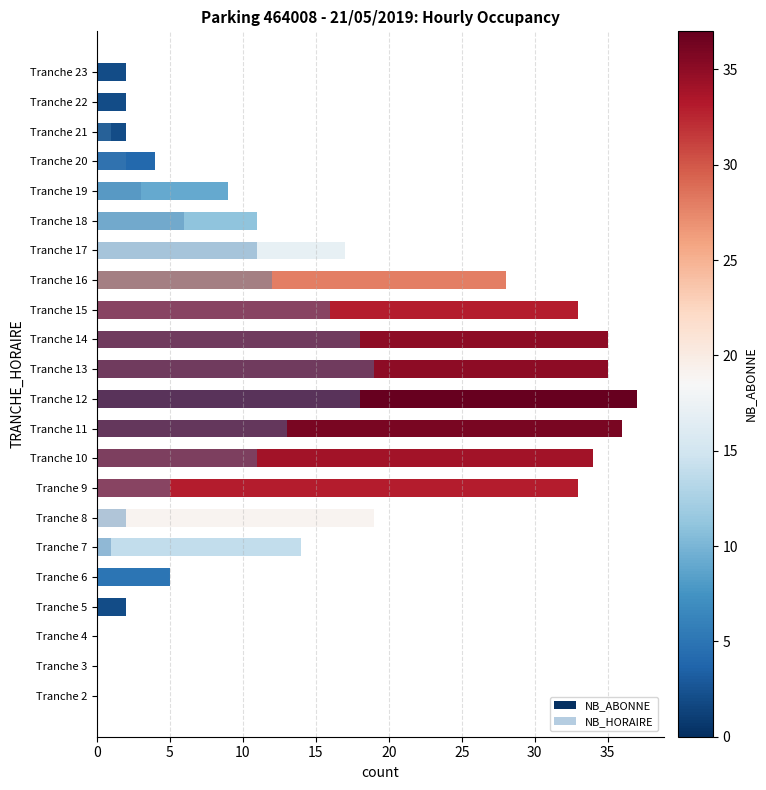

List the series in order of their overall mean, highest first.

NB_ABONNE, NB_HORAIRE